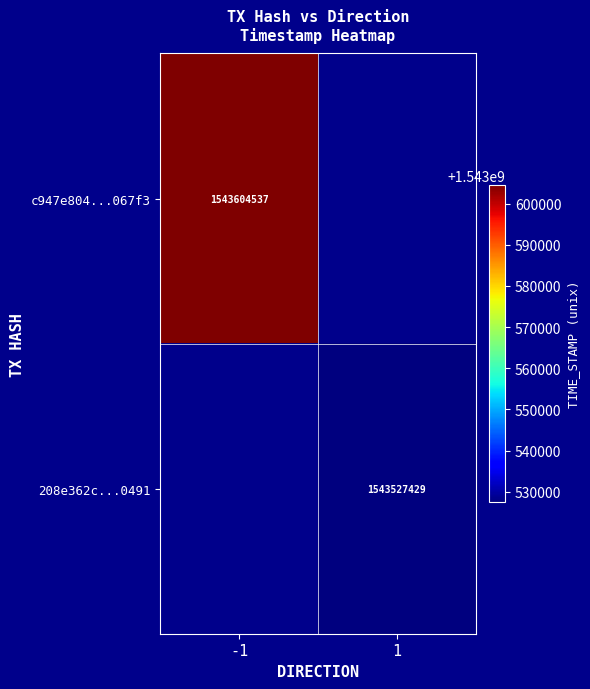

The value of c947e804...067f3 at -1 is 1543604537. True or false?

True